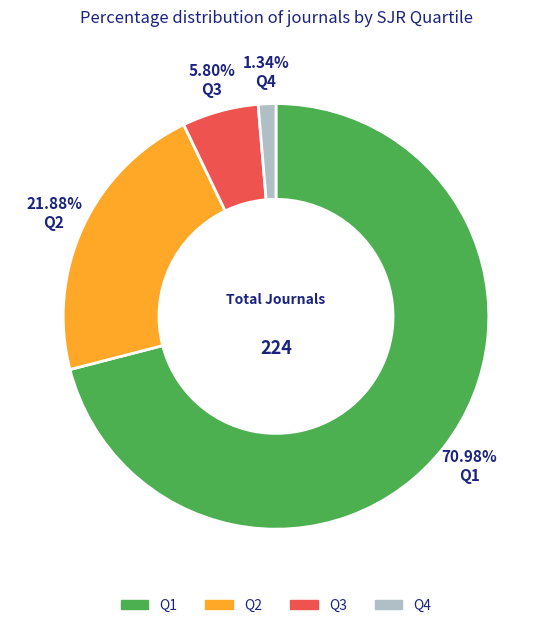

Does Q1 account for over 50% of the chart?

Yes